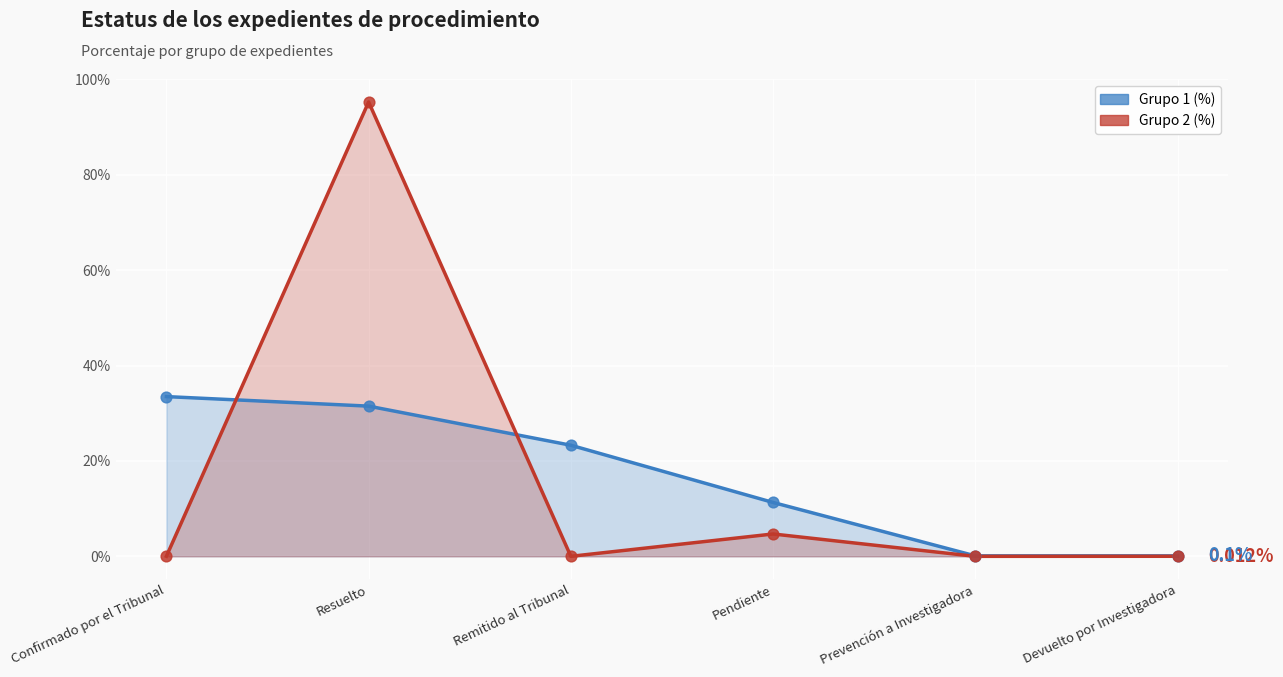

Which series has the widest spread of Y values?

Grupo 2 (%)